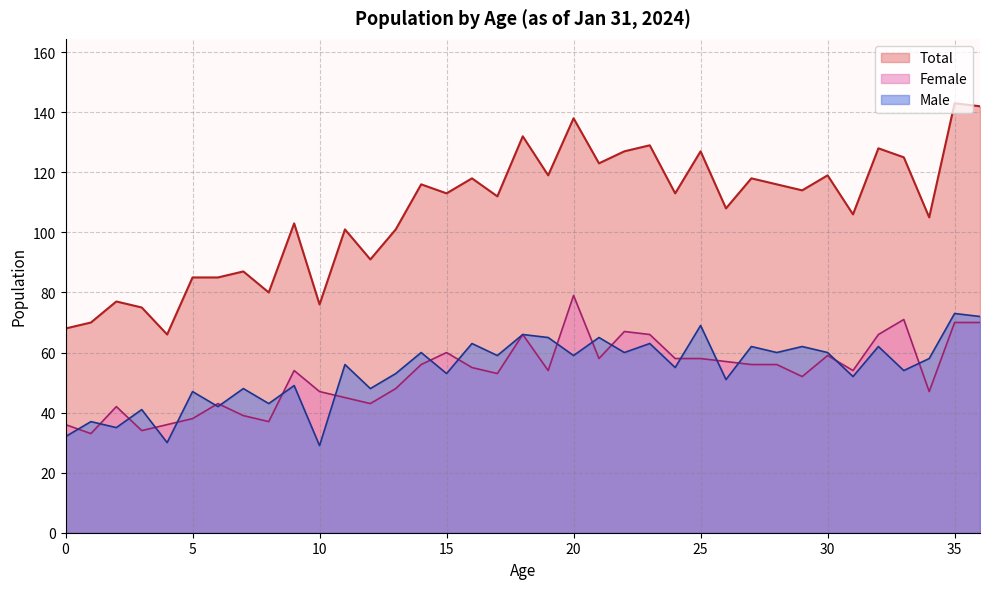

Between 20 and 24, which series saw the biggest shift?

Total